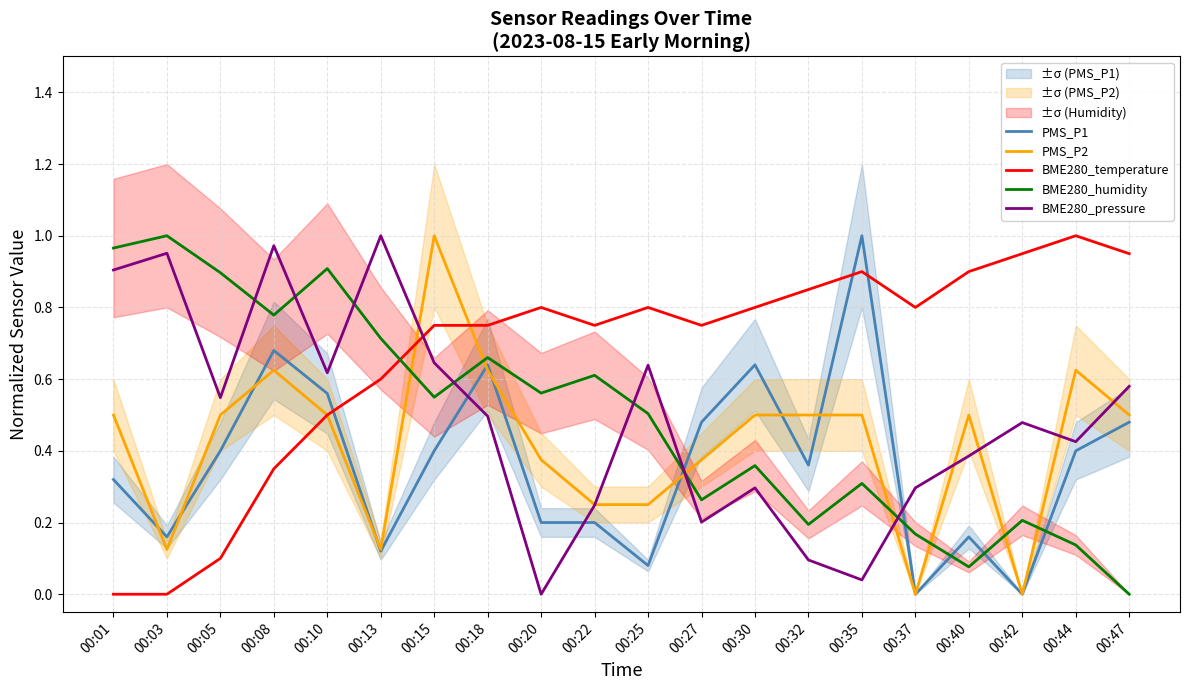

At which category does PMS_P2 reach its first local valley?

00:03